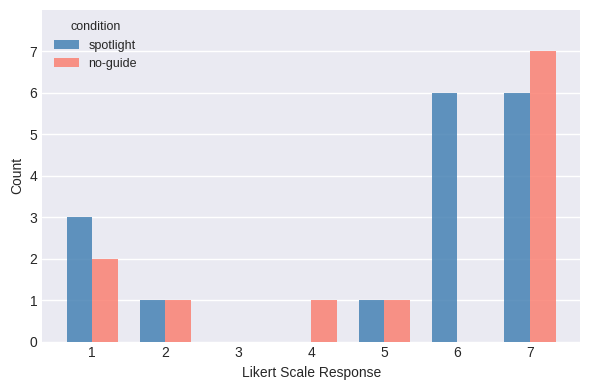

Where does the spotlight series first go above 1?

1